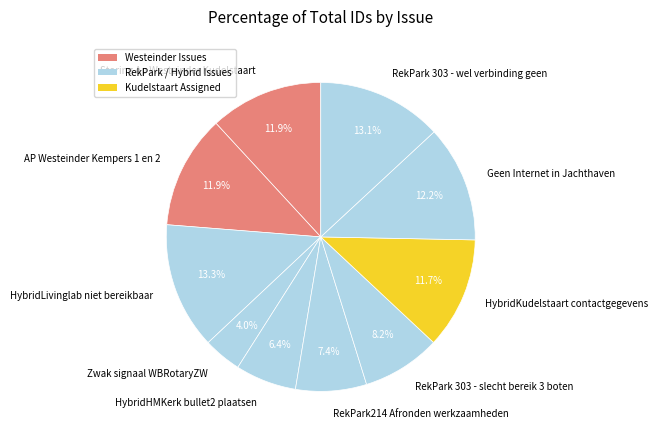

Is there a majority slice in this chart?

No